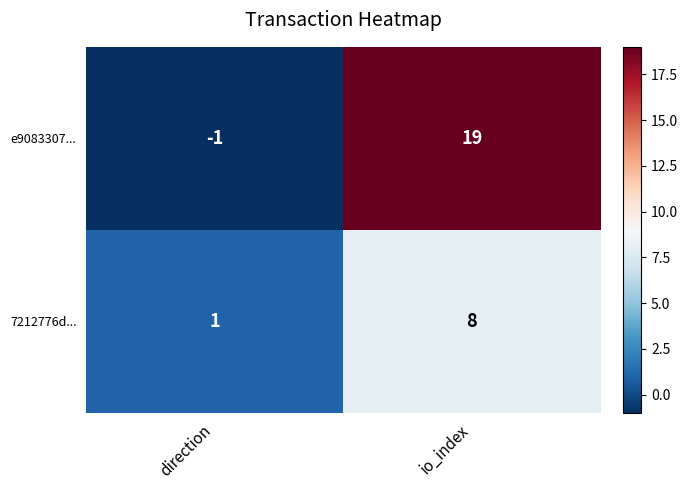

At which label is e9083307... closest to 9?

direction